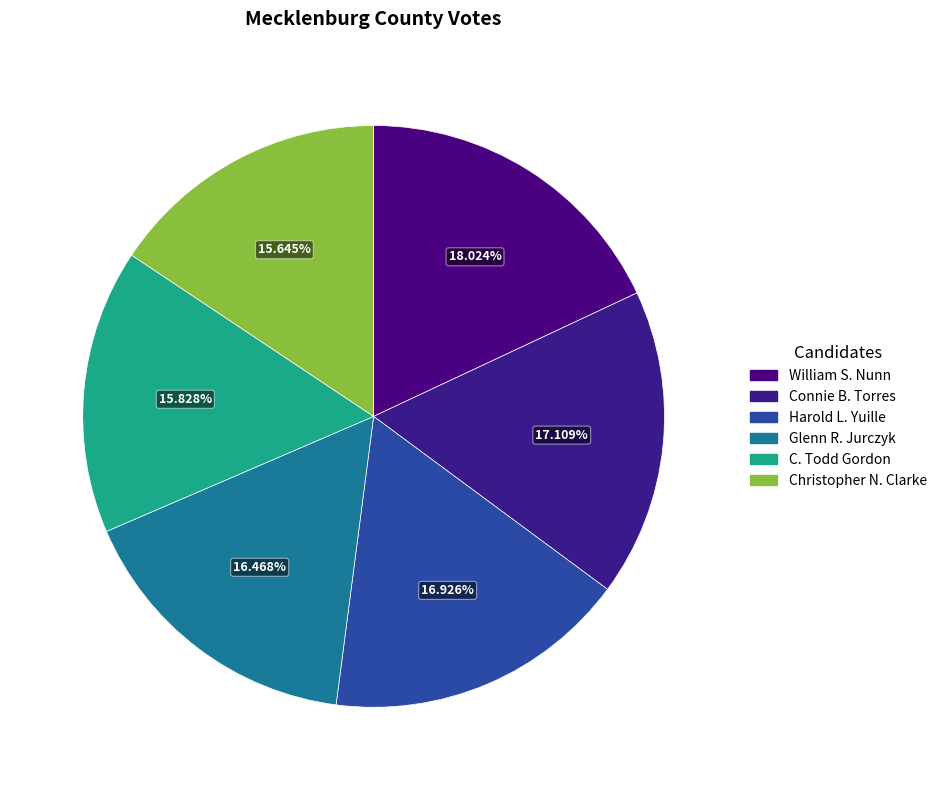

How many segments does this pie chart have?

6